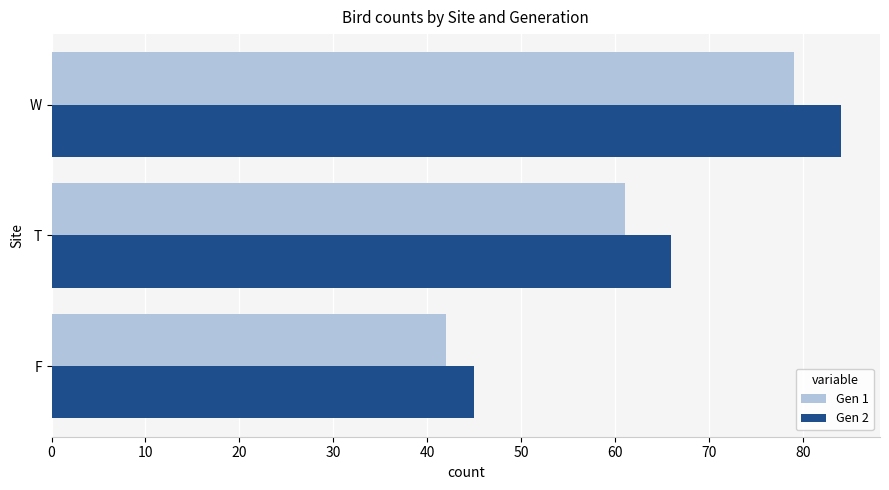

Rank the series by their average value, from highest to lowest.

Gen 2, Gen 1